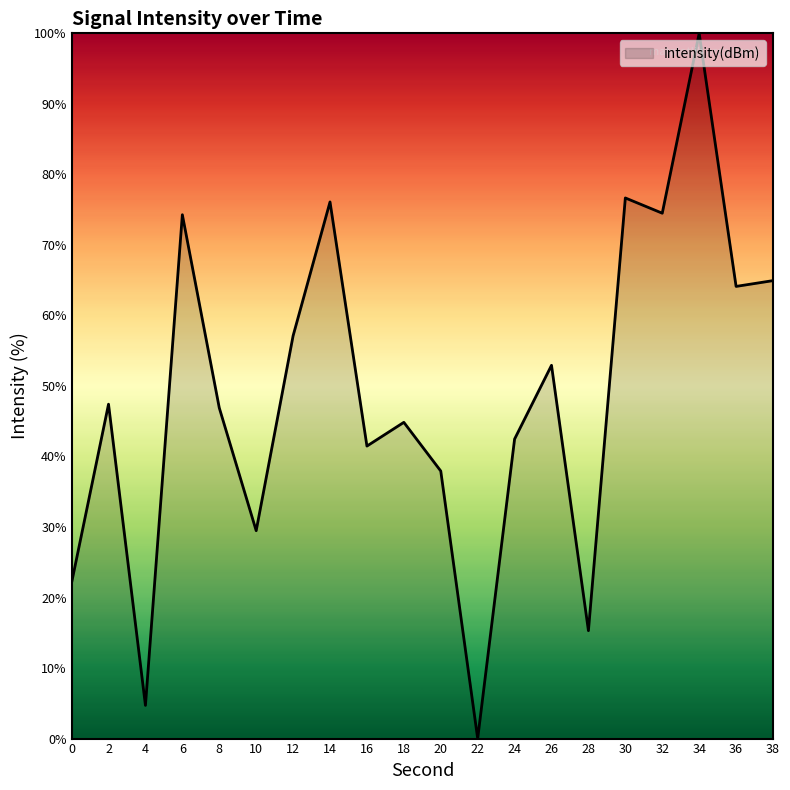

At which label does the data first exceed 47?

2